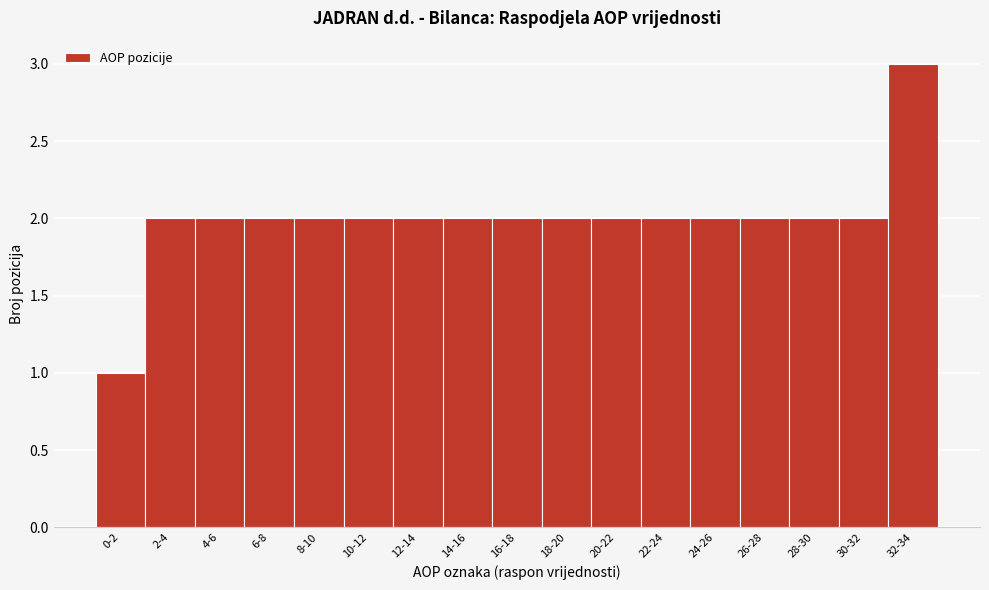

Reading right to left, extract all data points from this chart.

3	2	2	2	2	2	2	2	2	2	2	2	2	2	2	2	1